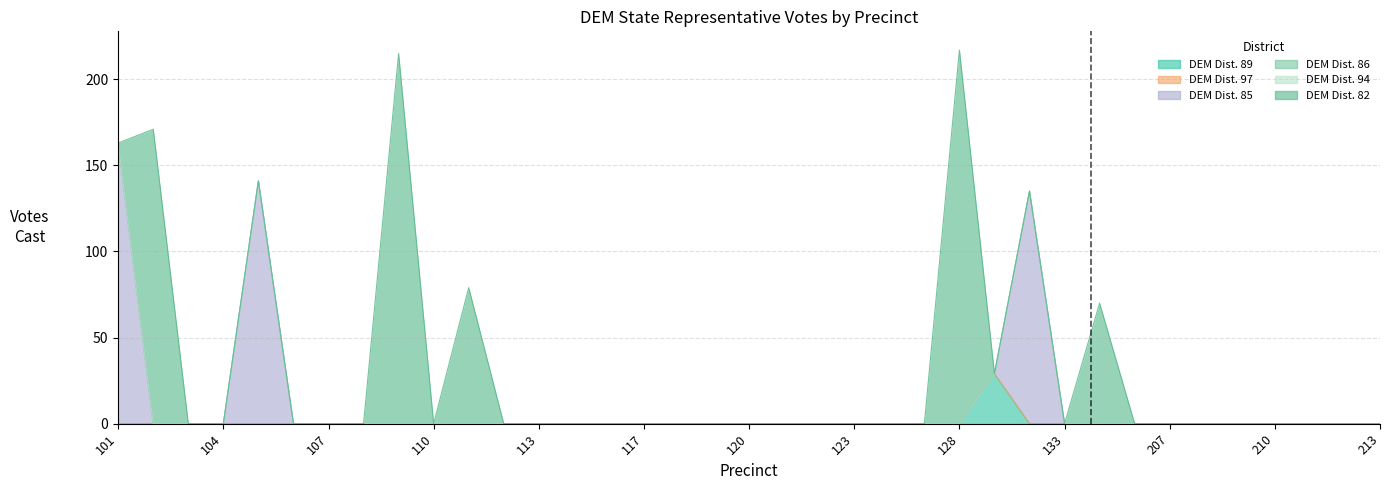

List the labels in order of DEM Dist. 97 value, smallest first.

101, 102, 103, 104, 105, 106, 107, 108, 109, 110, 111, 112, 113, 114, 116, 117, 118, 119, 120, 121, 122, 123, 126, 127, 128, 129, 130, 133, 205, 206, 207, 208, 209, 210, 211, 212, 213